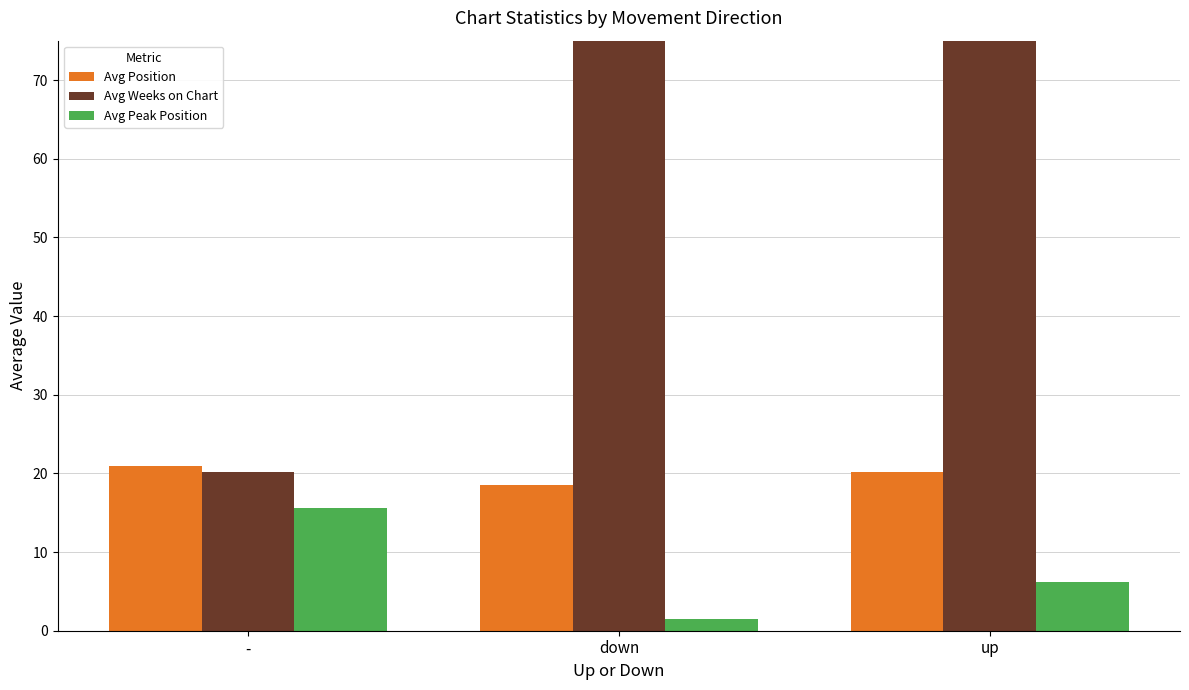

Rank the categories by Avg Peak Position value from highest to lowest.

-, up, down